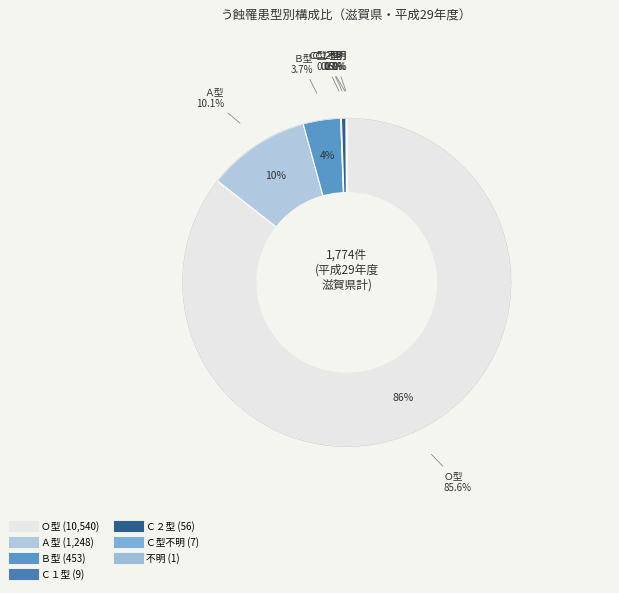

To the nearest percent, what portion does Ｏ型 represent?

86%